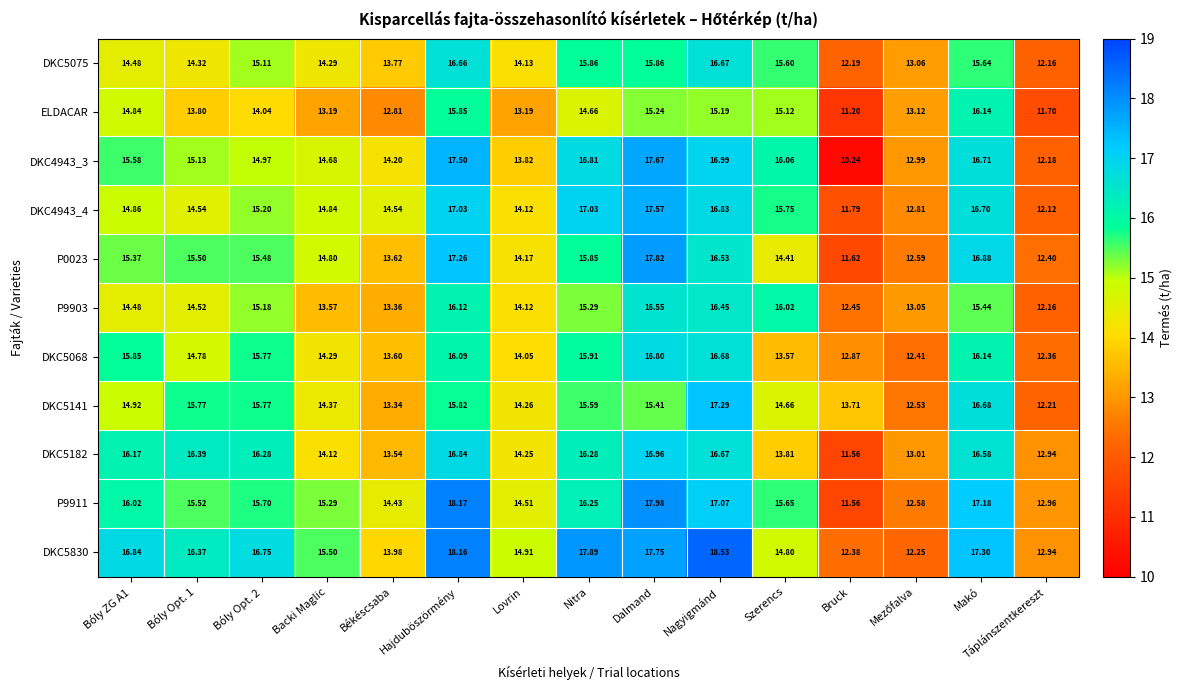

Between Lovrin and Makó, which series saw the biggest shift?

ELDACAR